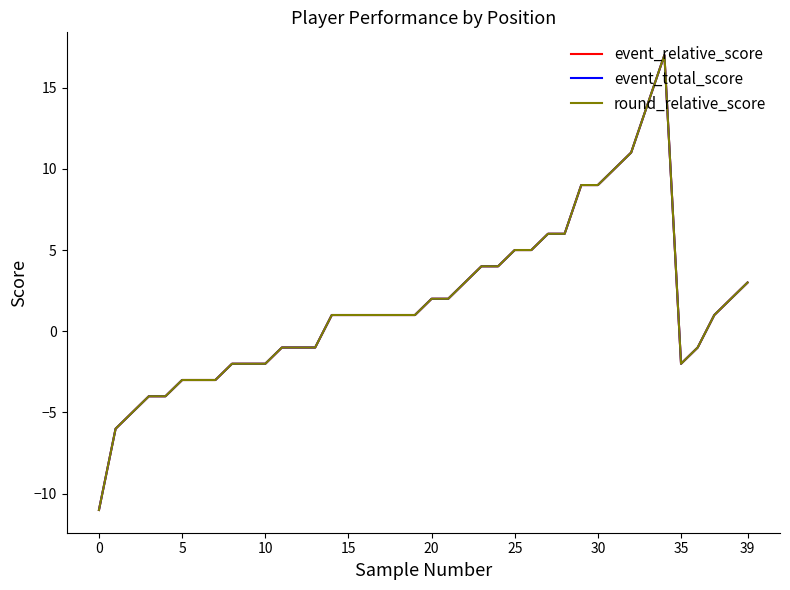

True or false: event_total_score and round_relative_score intersect in this chart.

False